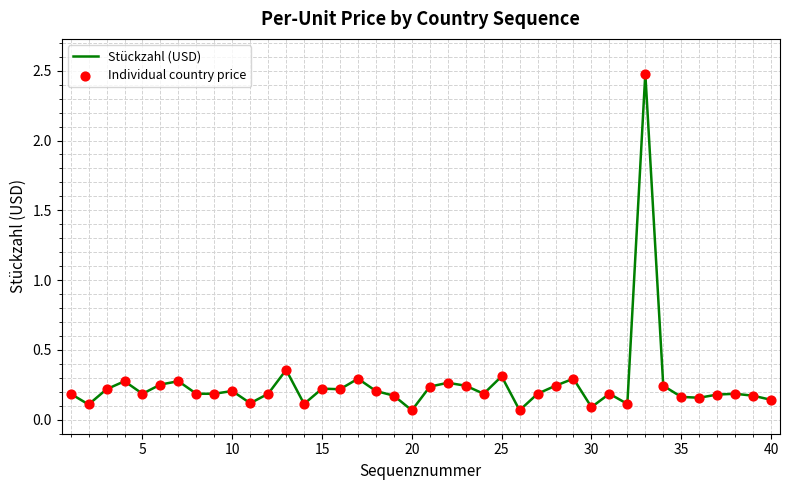

What is the greatest value displayed?

2.5